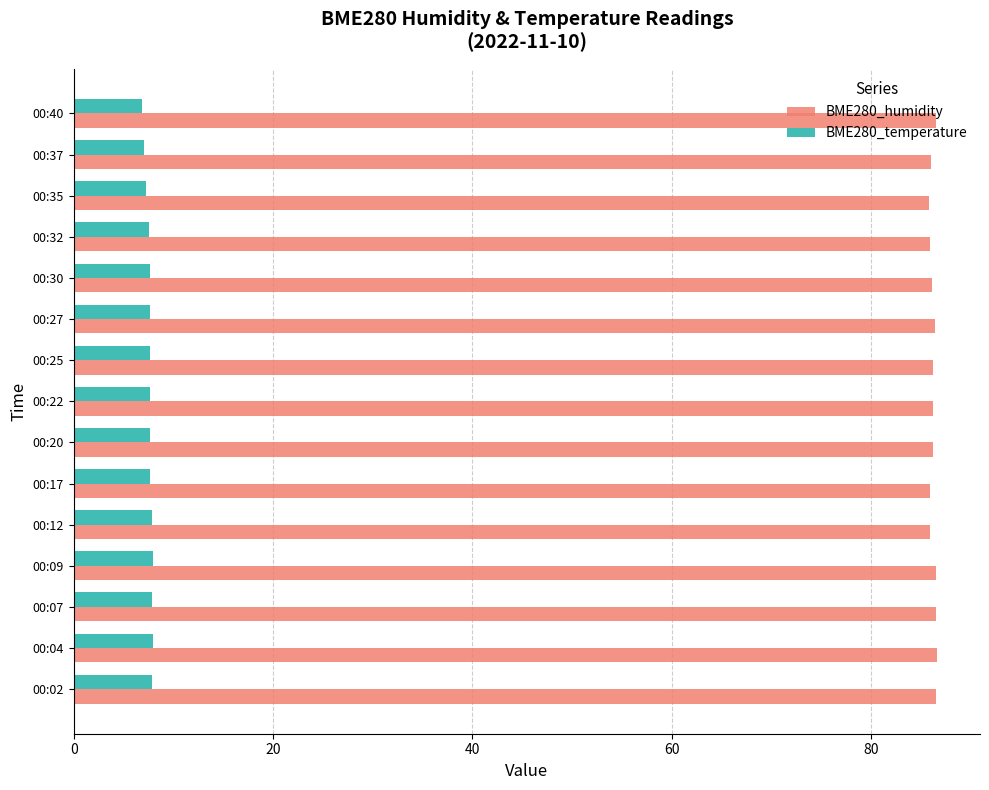

Is the value of BME280_humidity at 00:12 greater than the value of BME280_temperature at 00:12?

Yes